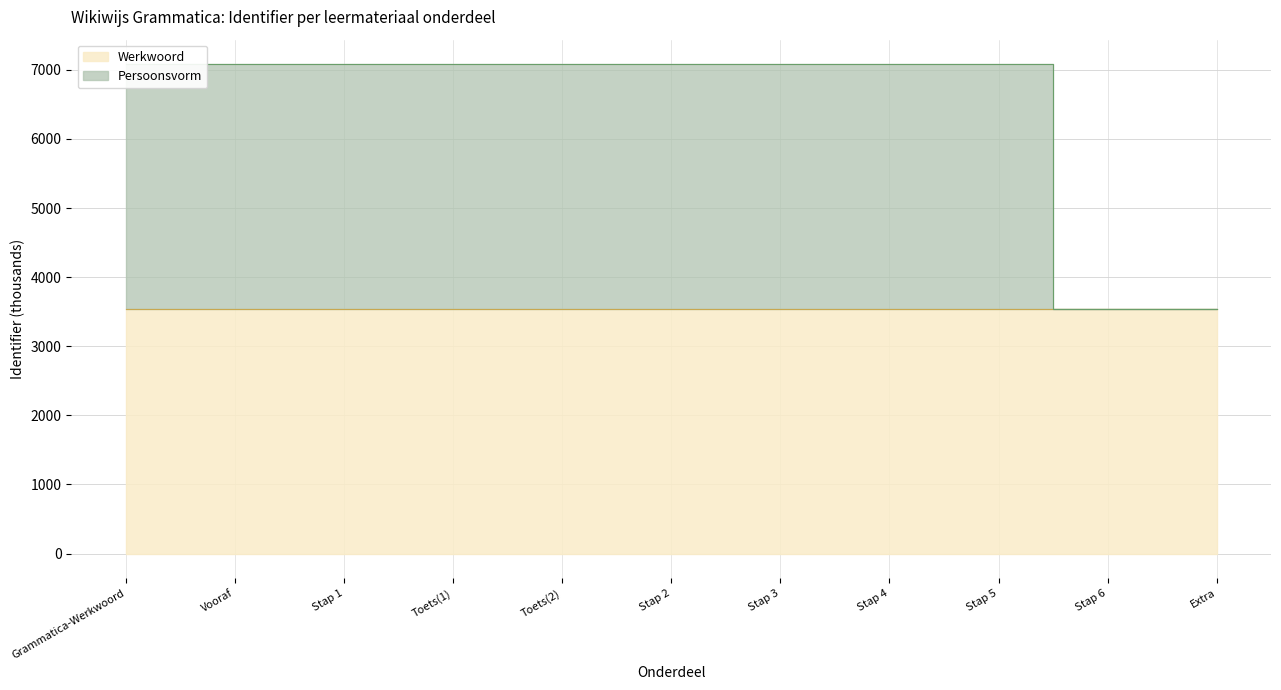

True or false: Werkwoord and Persoonsvorm cross at least once.

False